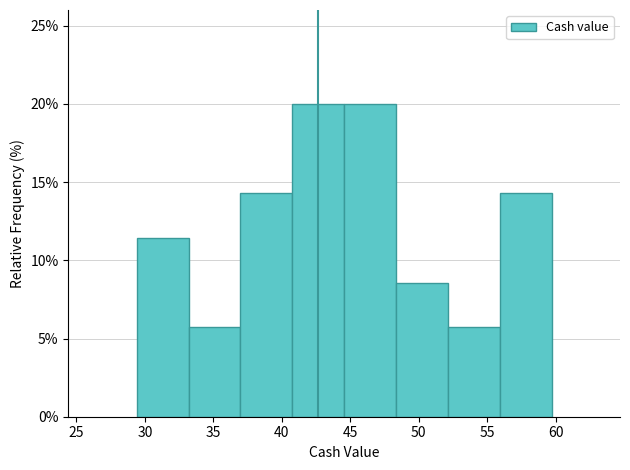

Reading left to right, list every bar in this chart as the range it spans on the x-axis followed by its height. Neither the bar edges nor the heights are printed on the chart, so give them approximately, as read against the axes.

29.5 to 33.0: 11.5
33.0 to 37.0: 5.5
37.0 to 41.0: 14.5
41.0 to 44.5: 20.0
44.5 to 48.5: 20.0
48.5 to 52.0: 8.5
52.0 to 56.0: 5.5
56.0 to 59.5: 14.5